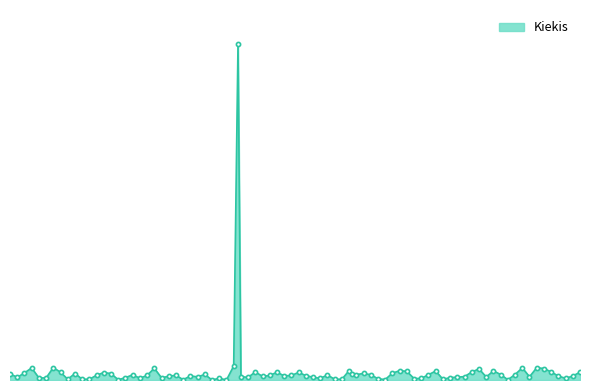

Does the chart have visible grid lines?

No